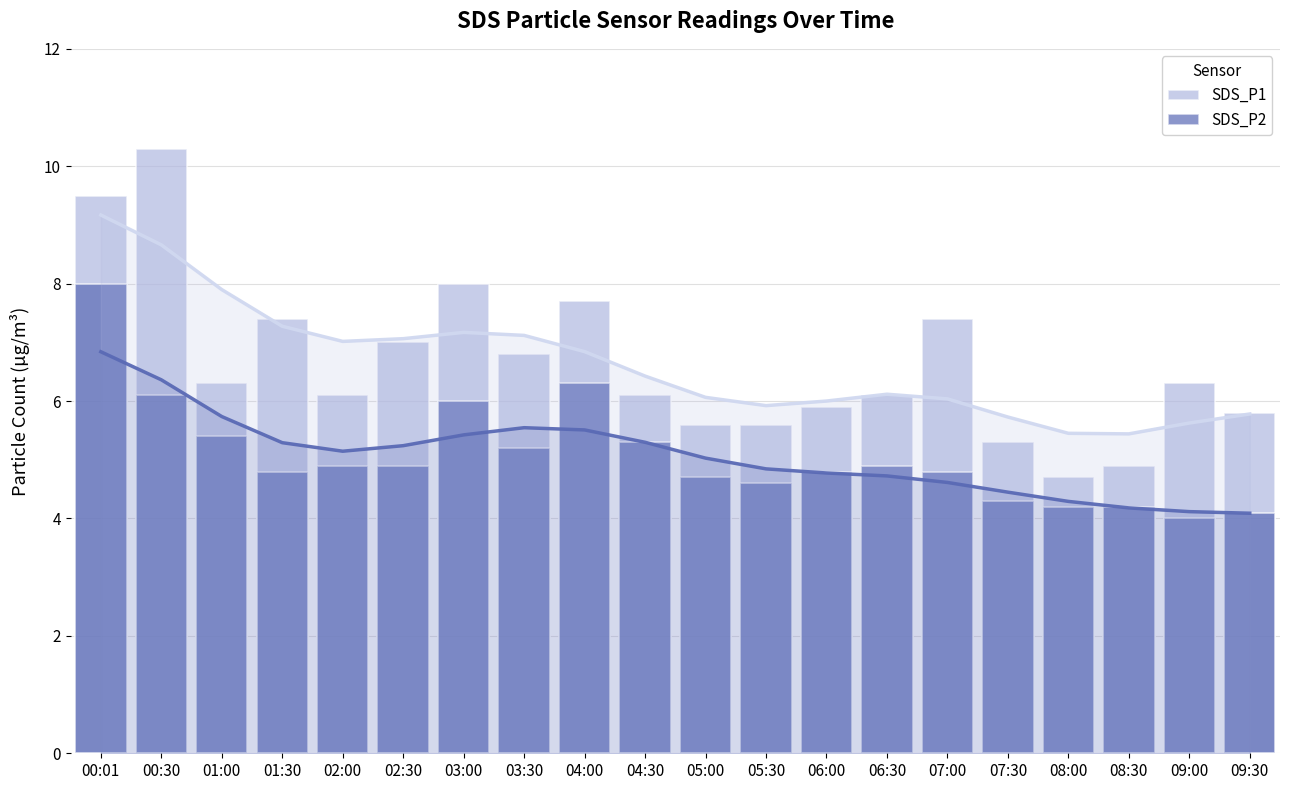

Rank the series by their average value, from lowest to highest.

SDS_P2, SDS_P1